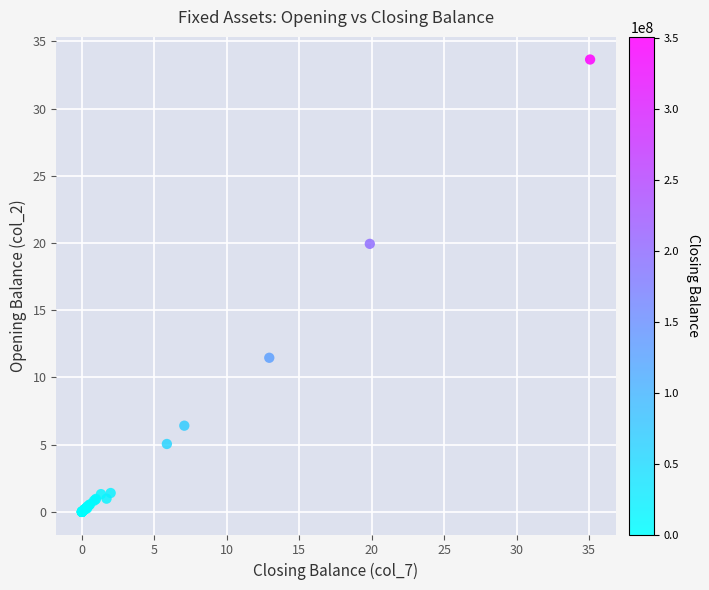

What Y value in the scatter plot is closest to 16?

19.9